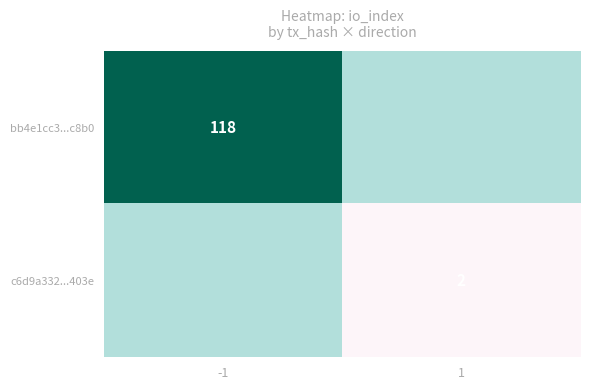

The value of c6d9a332...403e at 1 is 1. True or false?

False